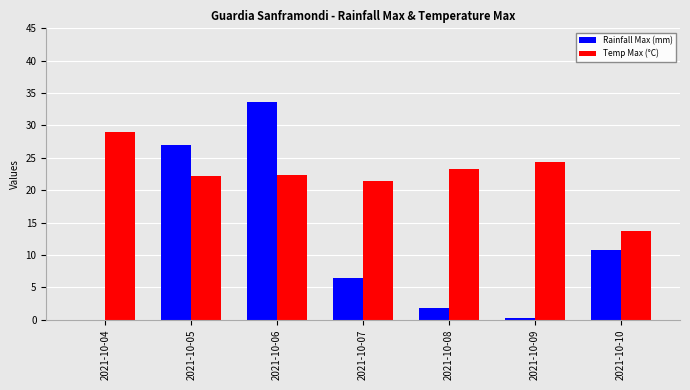

At which label does Rainfall Max (mm) first exceed 6?

2021-10-05